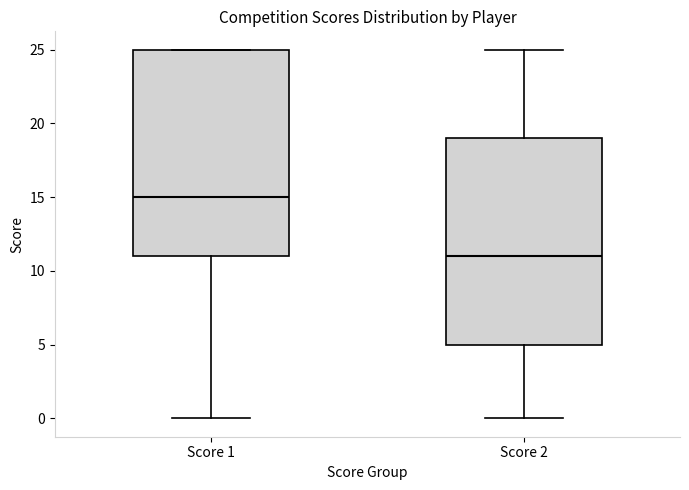

Reading left to right, transcribe this box plot: for each box, give where its median line is, the range the box spans, and where its two whiskers end, as read against the y-axis. The values are not printed on the chart, so give them approximately, as read against the axis.

Score 1: median 15, box 11 to 25, whiskers 0 to 25
Score 2: median 11, box 5 to 19, whiskers 0 to 25